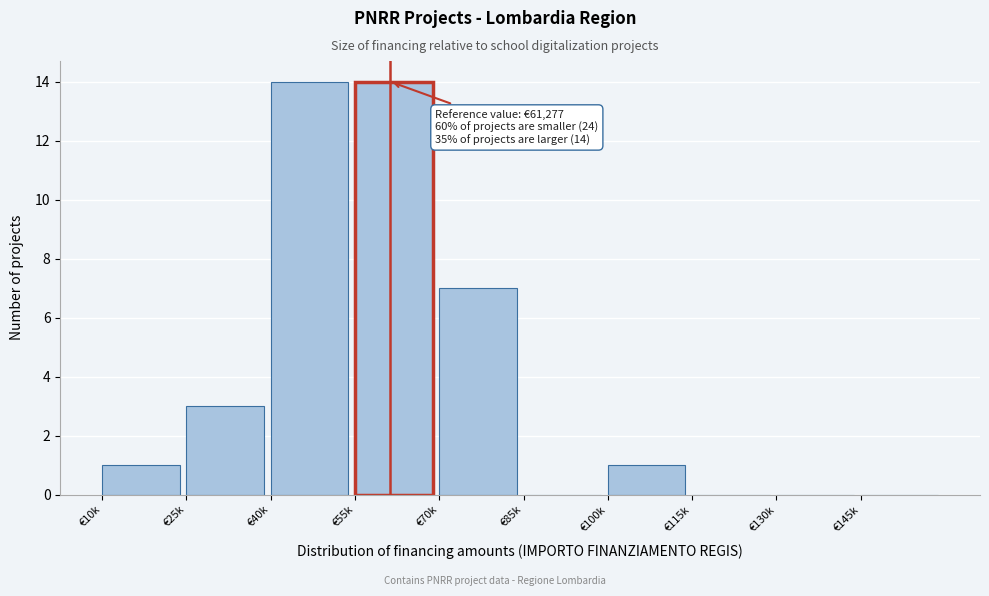

Reading right to left, what are all the values shown in this chart?

€145k=0	€130k=0	€115k=0	€100k=1	€85k=0	€70k=7	€55k=14	€40k=14	€25k=3	€10k=1